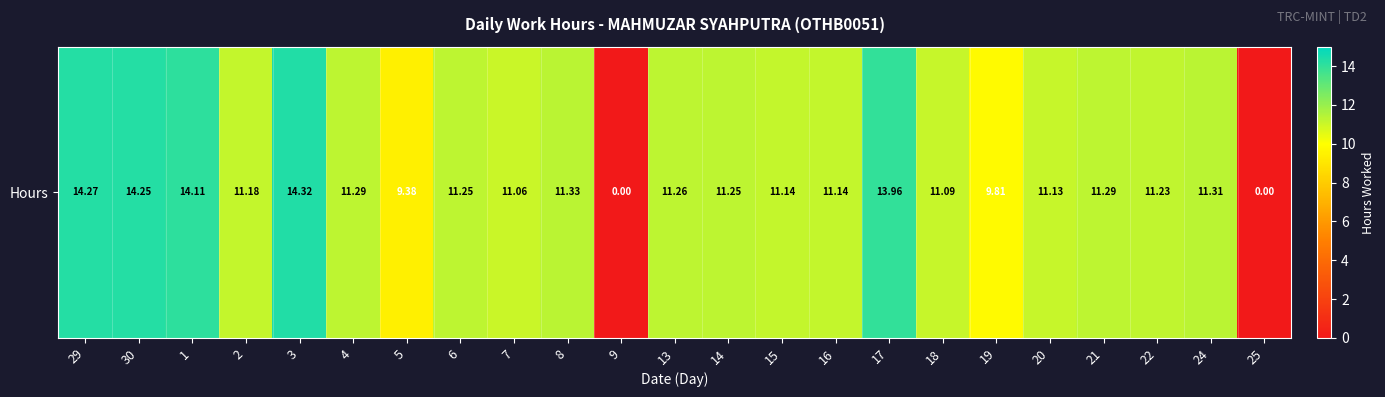

True or false: the data shows 15.8 at 7.

False